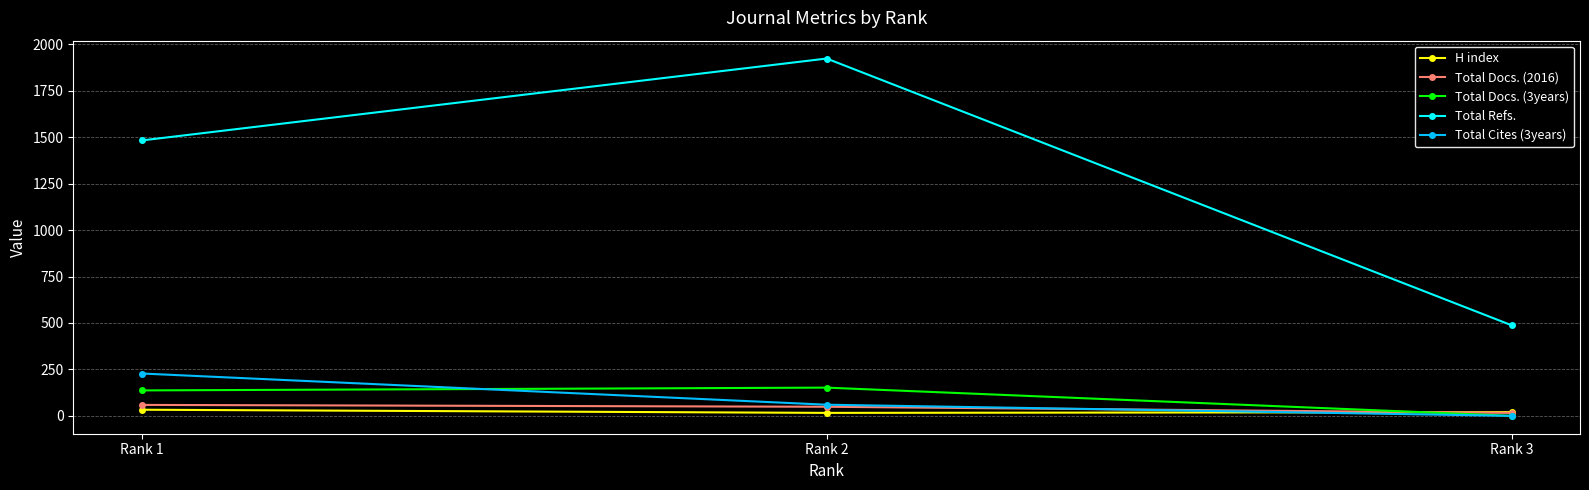

Does the chart display data point markers on the line(s)?

Yes